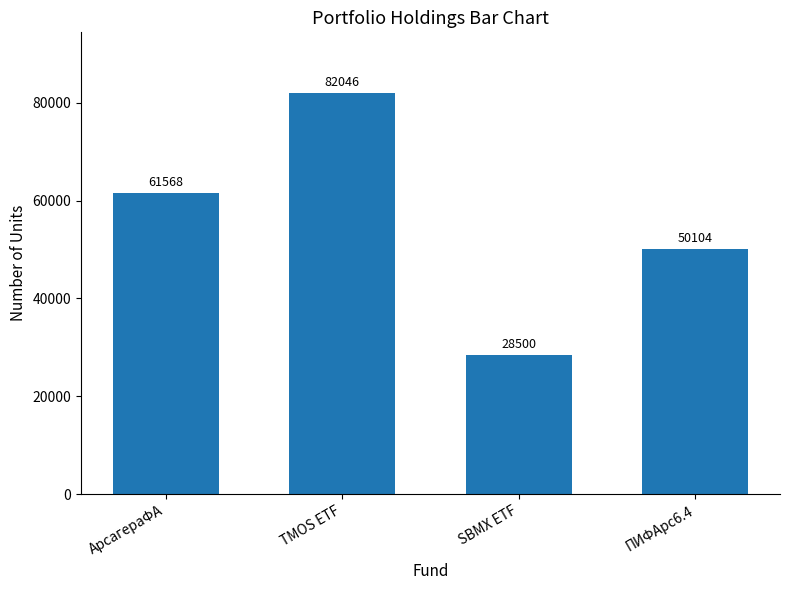

What is the smallest value displayed?

28500